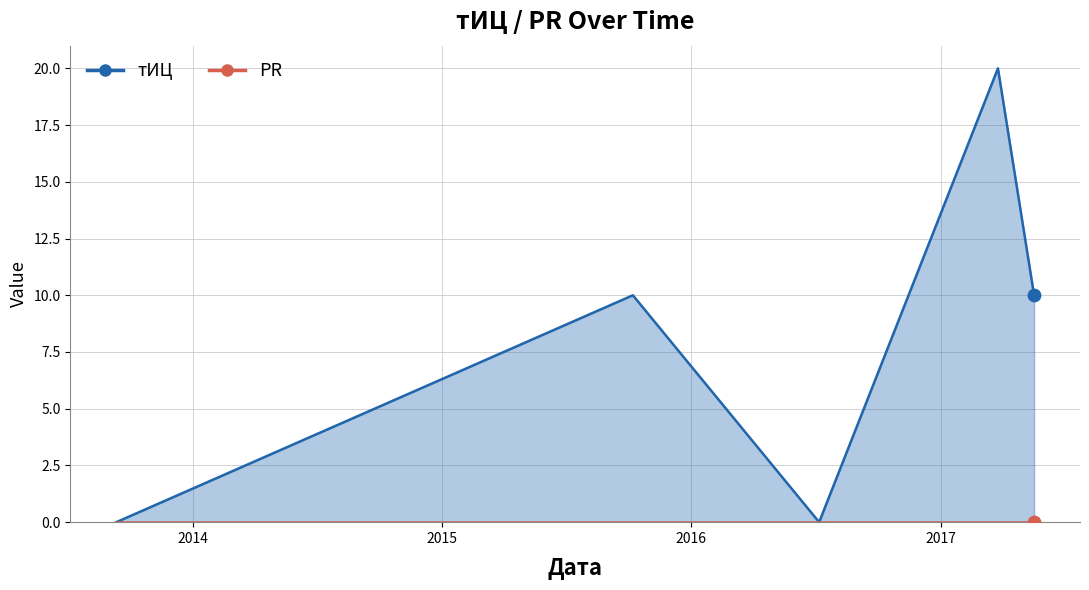

At which category is the sum across all series the highest?

2017-03-26